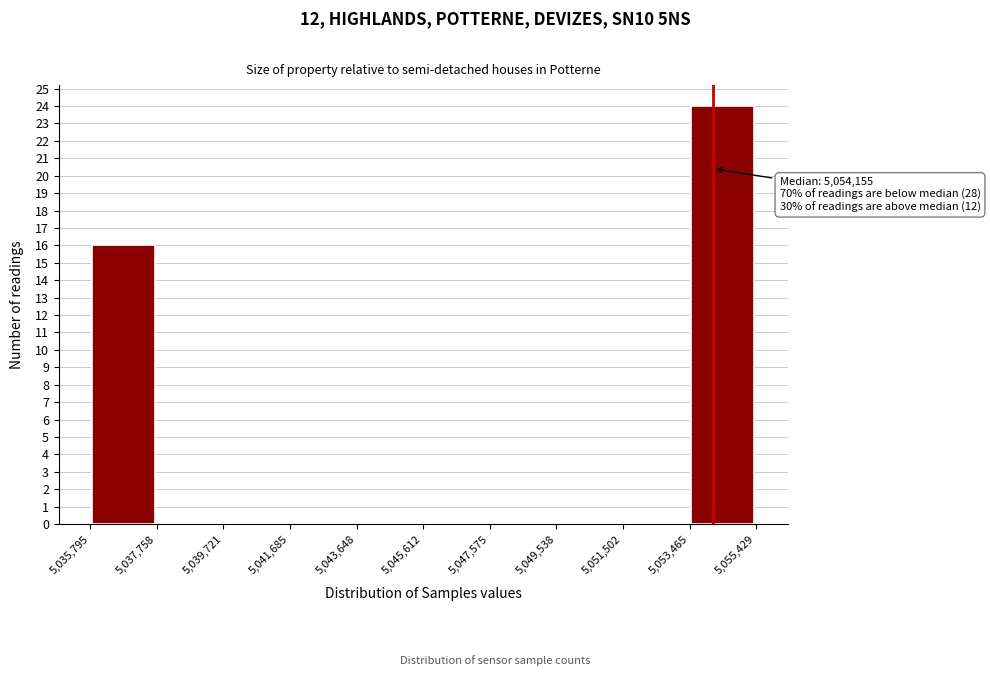

Which range on the x-axis has the tallest bar?

5,053,465 to 5,055,429